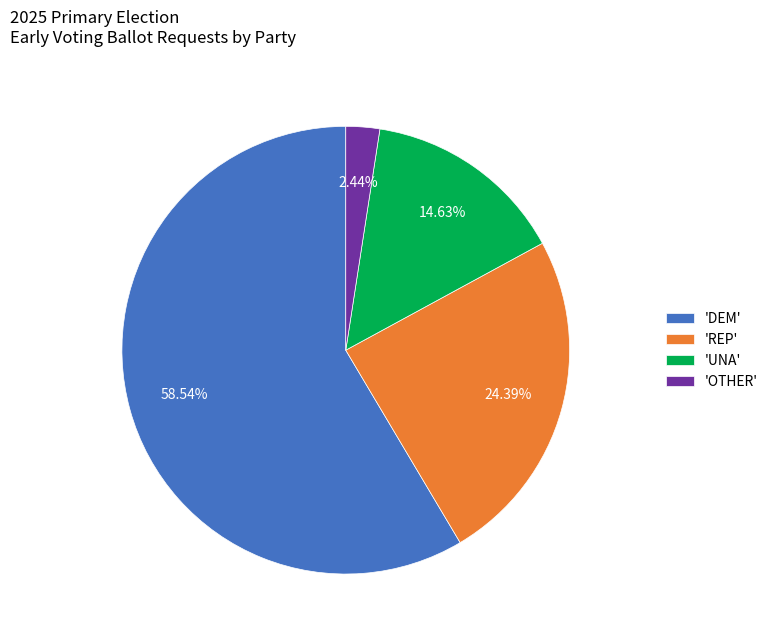

Which slice is the smallest?

'OTHER'